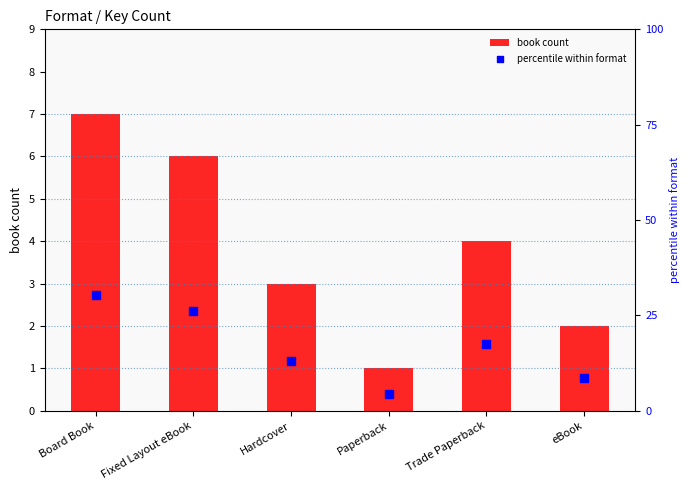

What is the total value across all series at Trade Paperback?

21.4